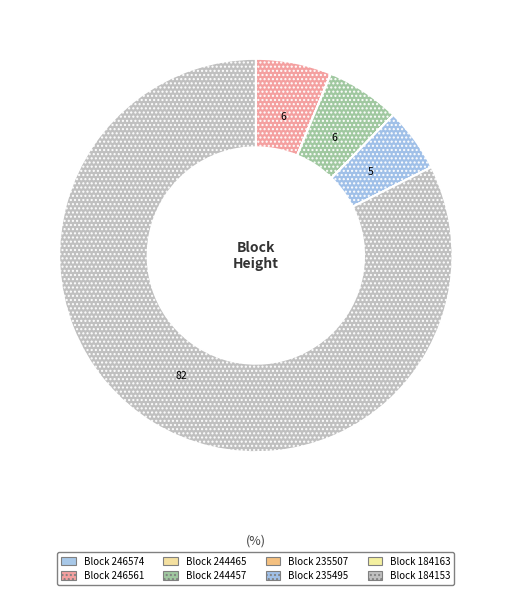

Rank the categories by value from highest to lowest.

184153, 246561, 244457, 235495, 246574, 244465, 235507, 184163